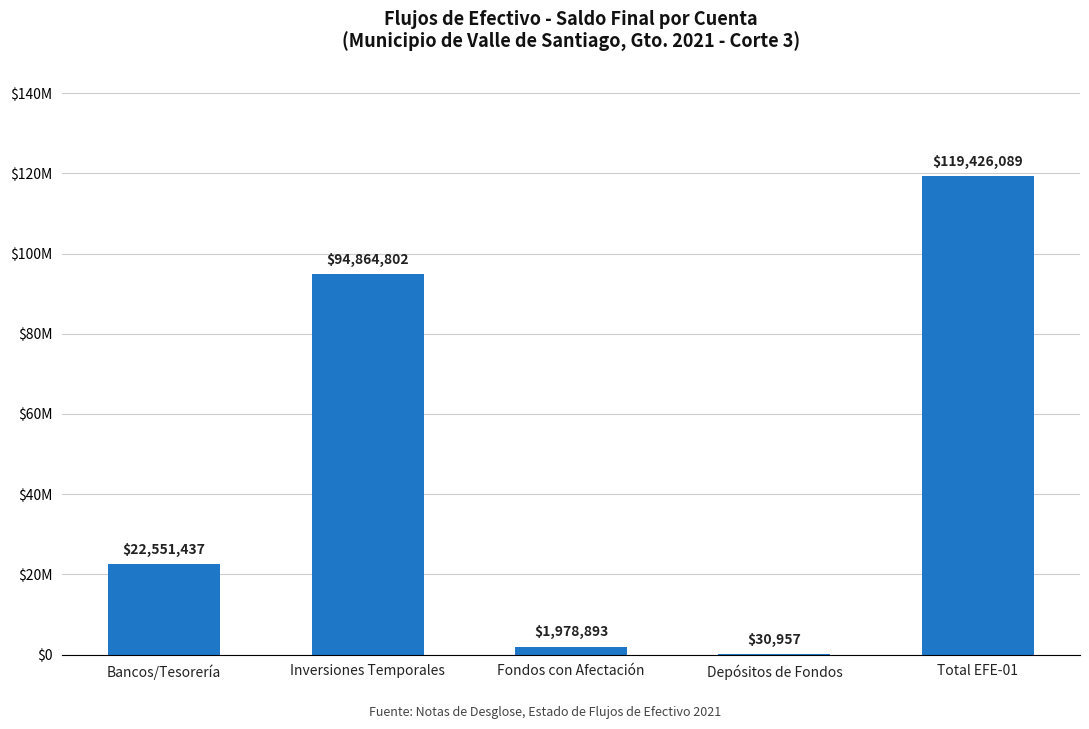

What is the change in value from Inversiones Temporales to Fondos con Afectación?

-92885909.4